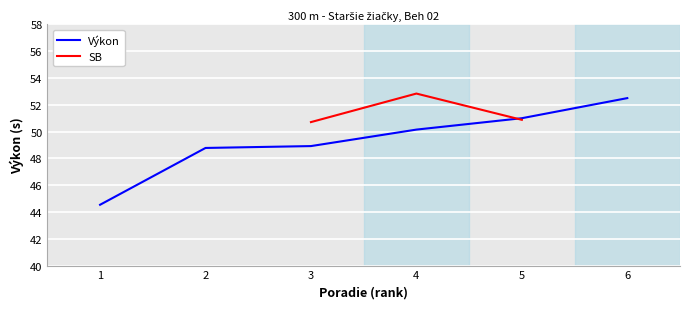

Is it true that Výkon equals 50.1 at 4?

True